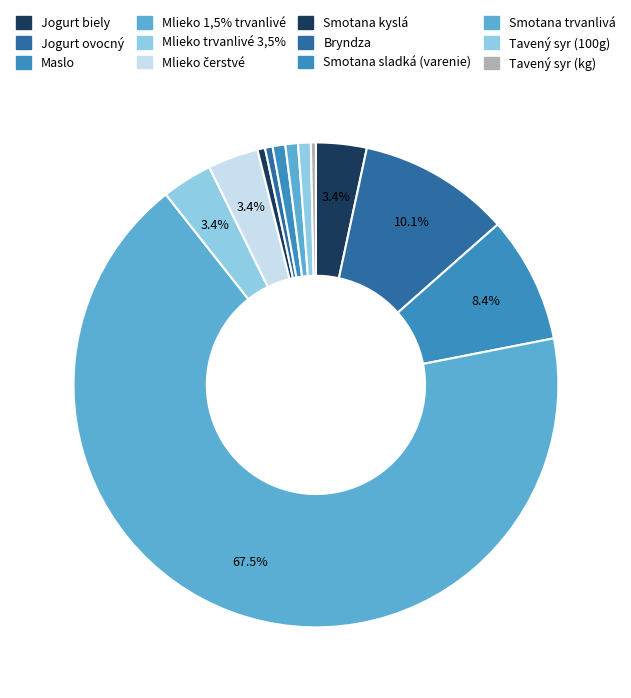

The Smotana trvanlivá slice represents 7% of the pie. True or false?

False